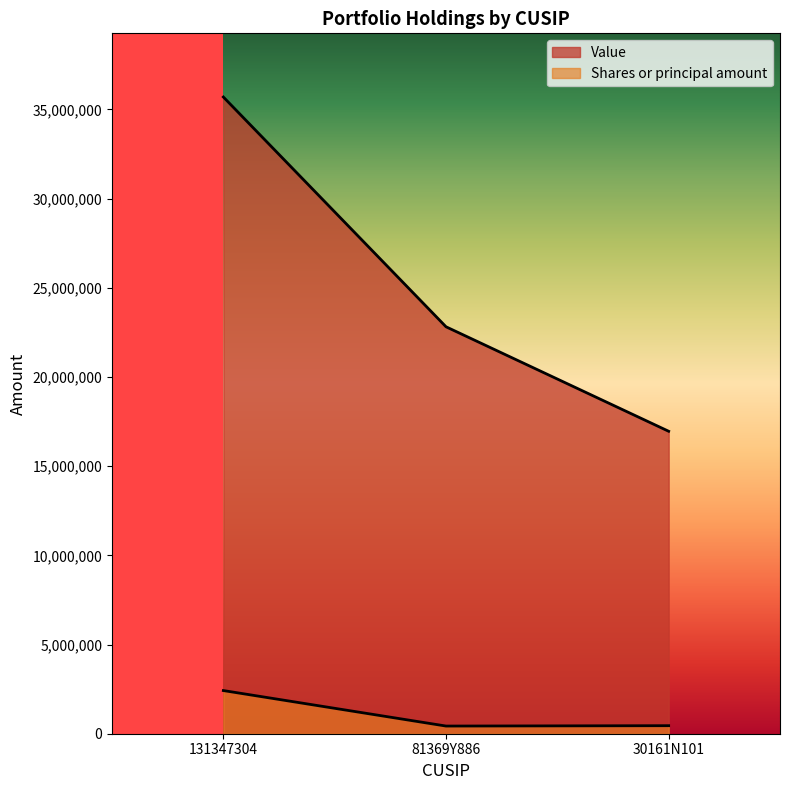

Reading left to right, what are all the values shown in this chart?

Value: 131347304=35693000	81369Y886=22812000	30161N101=16955000
Shares or principal amount: 131347304=2419850	81369Y886=430000	30161N101=450100